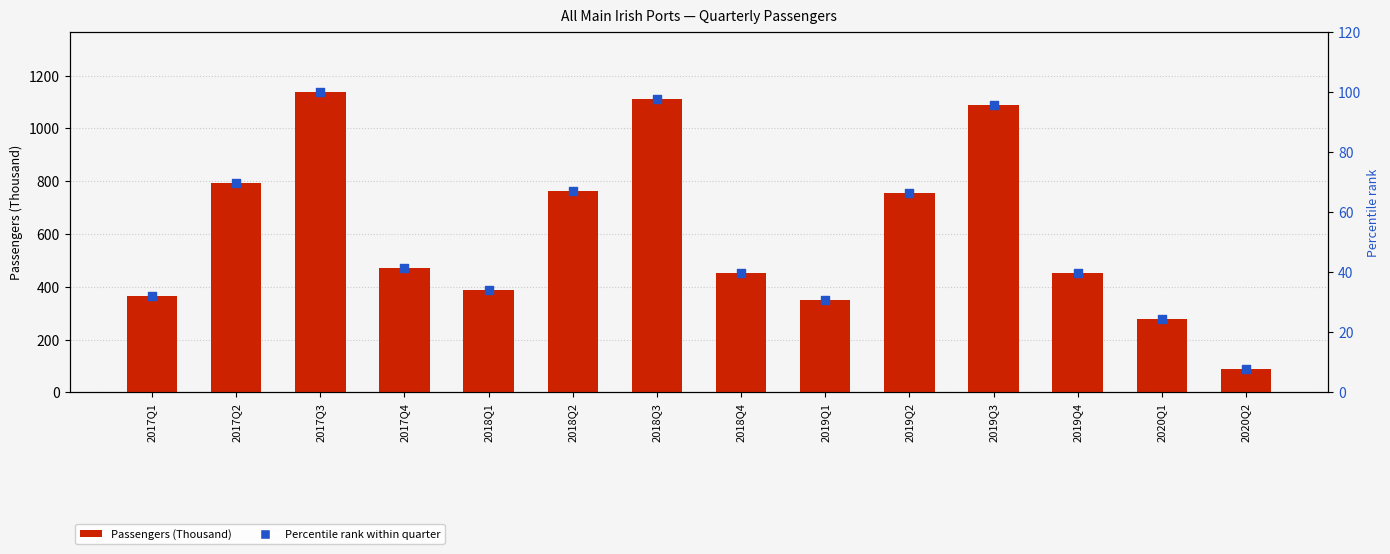

Which series reaches the maximum Y coordinate?

Passengers (Thousand)